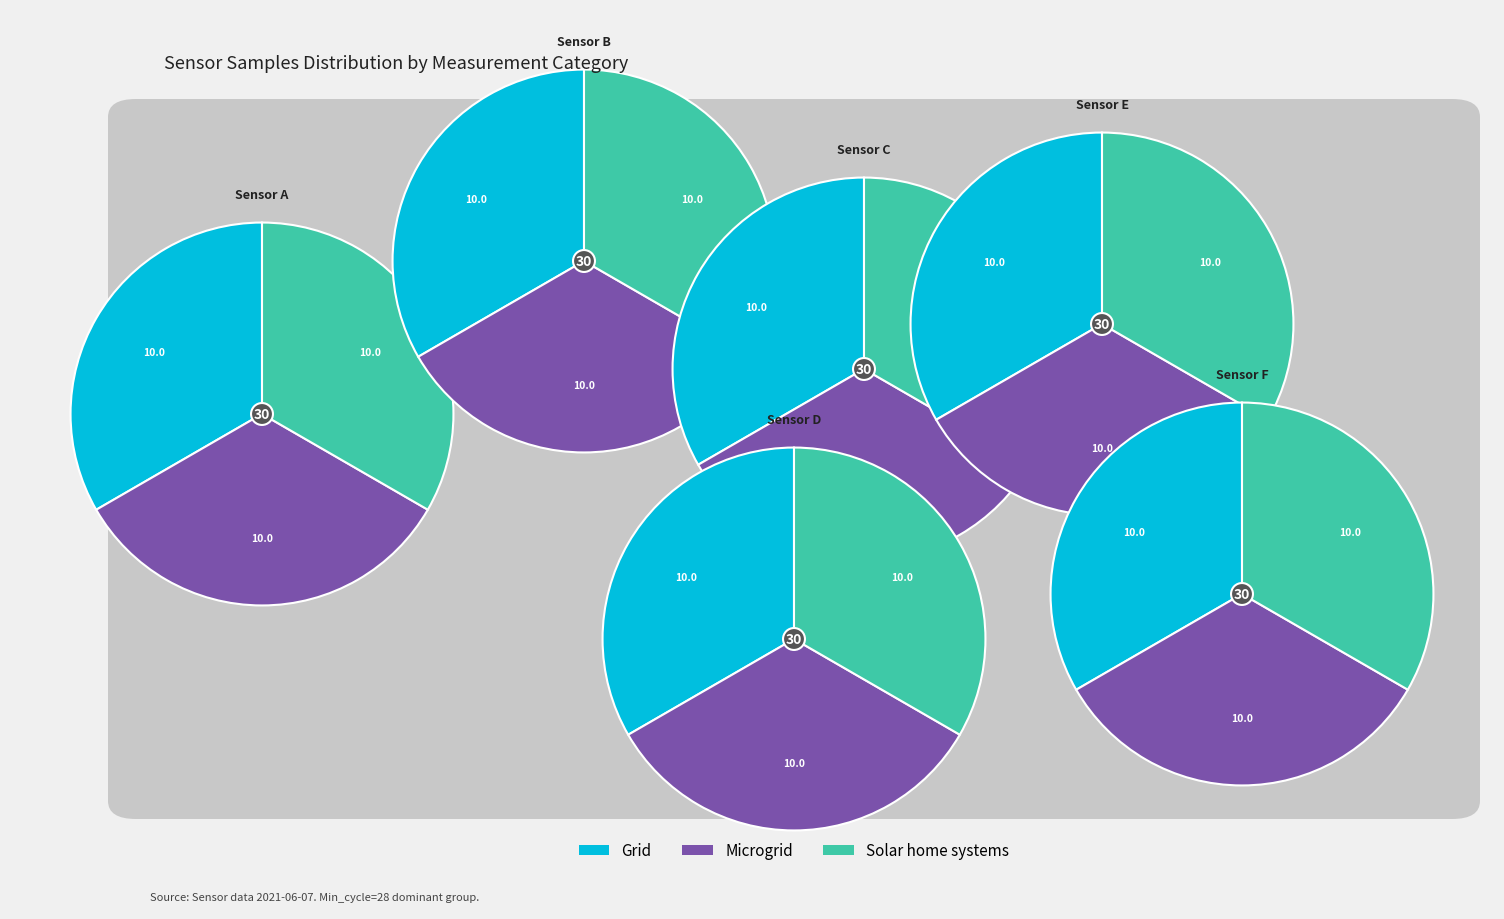

Which has a higher value, 28 or 28?

28